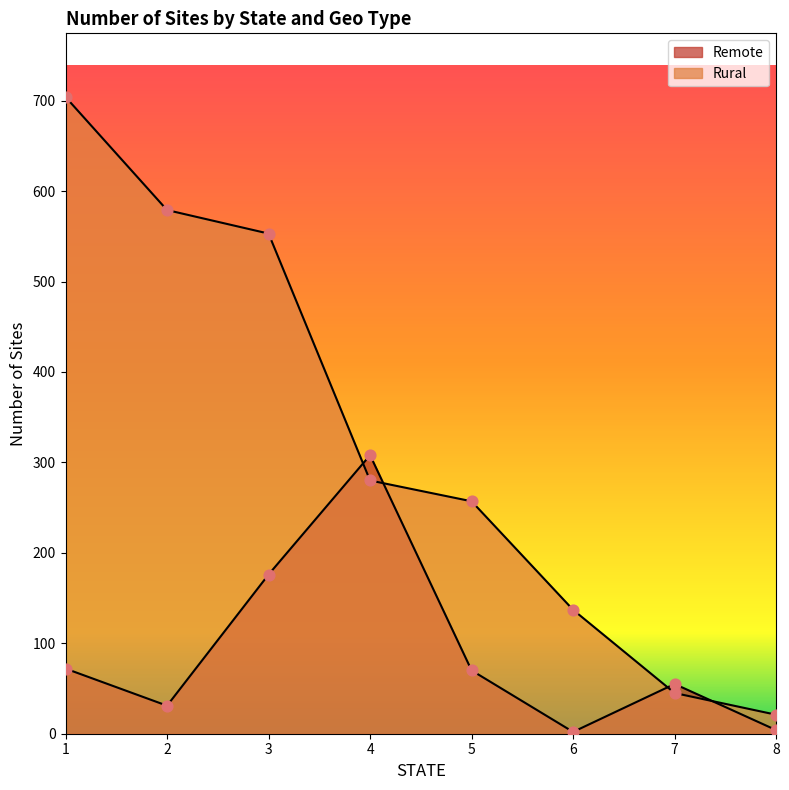

Which series reaches the minimum Y coordinate?

Remote